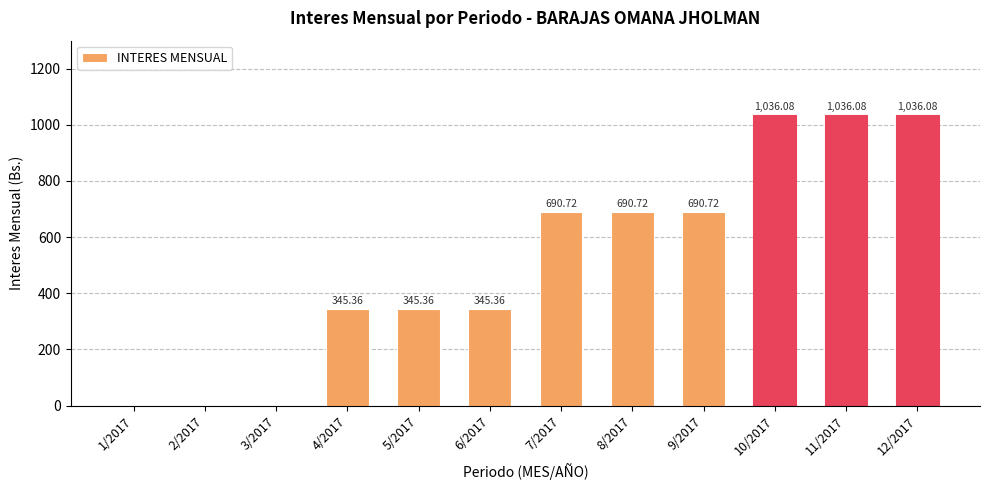

What is the sum of all values?

6216.5